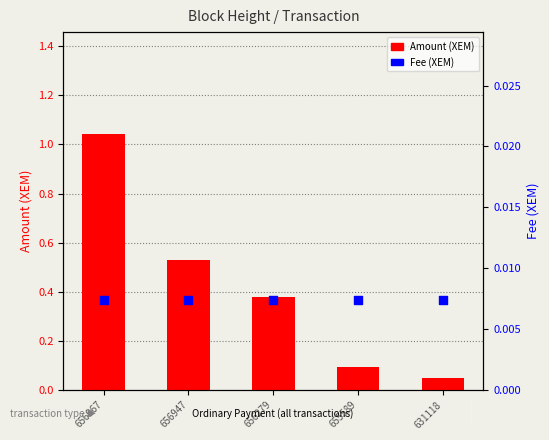

What are all the series names shown in the legend?

Amount (XEM), Fee (XEM)